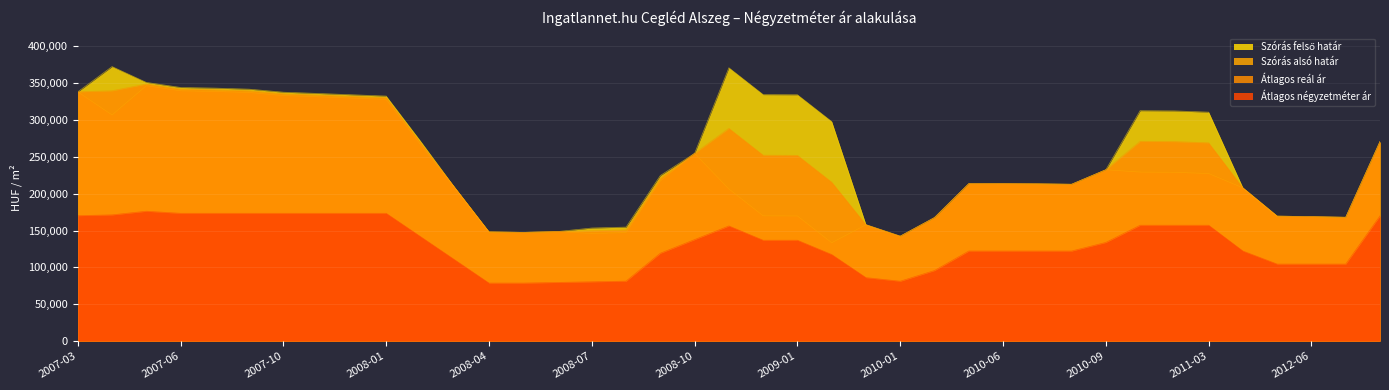

In Átlagos négyzetméter ár, how many points are higher than both neighbors (excluding endpoints)?

2